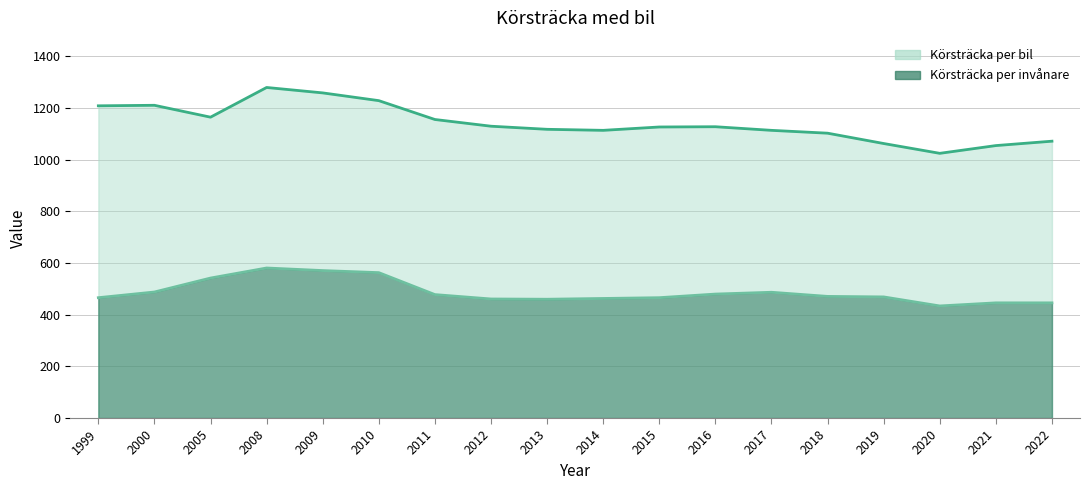

Rank the series by their maximum value, from highest to lowest.

Körsträcka per bil, Körsträcka per invånare